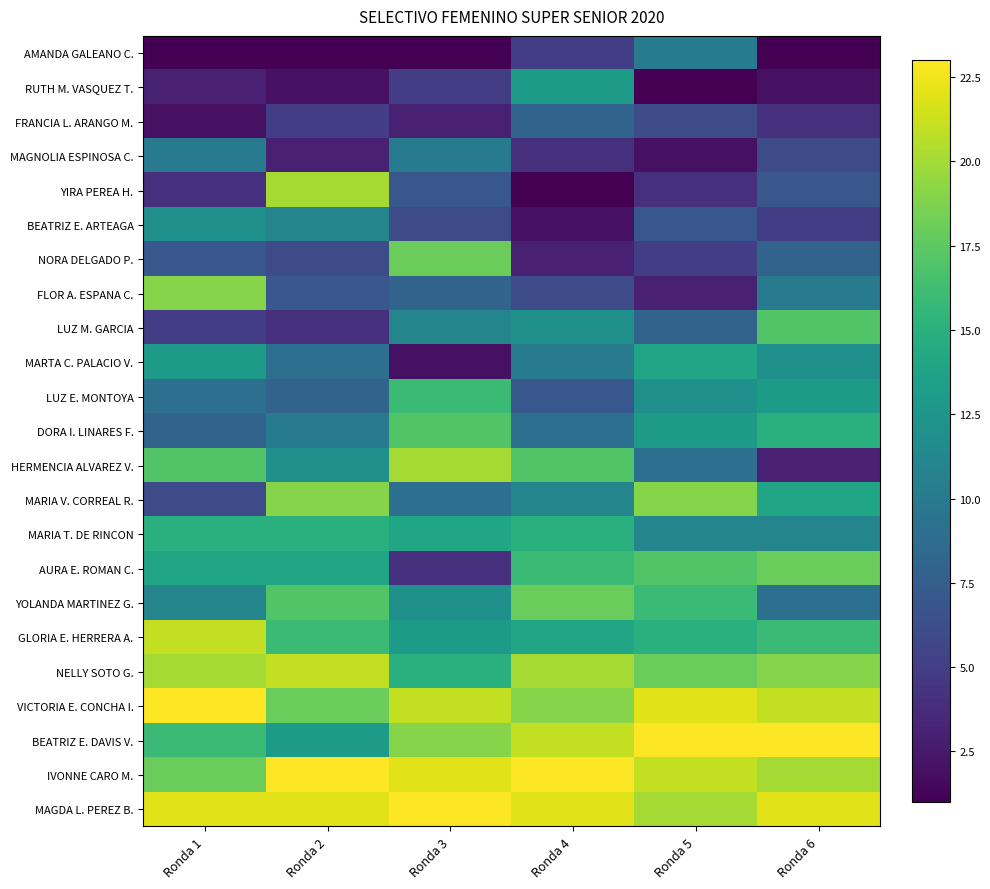

Reading left to right, list all the values displayed in this chart.

AMANDA GALEANO C.: Ronda 1=1	Ronda 2=1	Ronda 3=1	Ronda 4=5	Ronda 5=10	Ronda 6=1
RUTH M. VASQUEZ T.: Ronda 1=3	Ronda 2=2	Ronda 3=5	Ronda 4=13	Ronda 5=1	Ronda 6=2
FRANCIA L. ARANGO M.: Ronda 1=2	Ronda 2=5	Ronda 3=3	Ronda 4=8	Ronda 5=6	Ronda 6=4
MAGNOLIA ESPINOSA C.: Ronda 1=10	Ronda 2=3	Ronda 3=10	Ronda 4=4	Ronda 5=2	Ronda 6=6
YIRA PEREA H.: Ronda 1=4	Ronda 2=20	Ronda 3=7	Ronda 4=1	Ronda 5=4	Ronda 6=7
BEATRIZ E. ARTEAGA: Ronda 1=12	Ronda 2=11	Ronda 3=6	Ronda 4=2	Ronda 5=7	Ronda 6=5
NORA DELGADO P.: Ronda 1=7	Ronda 2=6	Ronda 3=18	Ronda 4=3	Ronda 5=5	Ronda 6=8
FLOR A. ESPANA C.: Ronda 1=19	Ronda 2=7	Ronda 3=8	Ronda 4=6	Ronda 5=3	Ronda 6=10
LUZ M. GARCIA: Ronda 1=5	Ronda 2=4	Ronda 3=11	Ronda 4=12	Ronda 5=8	Ronda 6=17
MARTA C. PALACIO V.: Ronda 1=13	Ronda 2=9	Ronda 3=2	Ronda 4=10	Ronda 5=14	Ronda 6=12
LUZ E. MONTOYA: Ronda 1=9	Ronda 2=8	Ronda 3=16	Ronda 4=7	Ronda 5=12	Ronda 6=13
DORA I. LINARES F.: Ronda 1=8	Ronda 2=10	Ronda 3=17	Ronda 4=9	Ronda 5=13	Ronda 6=15
HERMENCIA ALVAREZ V.: Ronda 1=17	Ronda 2=12	Ronda 3=20	Ronda 4=17	Ronda 5=9	Ronda 6=3
MARIA V. CORREAL R.: Ronda 1=6	Ronda 2=19	Ronda 3=9	Ronda 4=11	Ronda 5=19	Ronda 6=14
MARIA T. DE RINCON: Ronda 1=15	Ronda 2=15	Ronda 3=14	Ronda 4=15	Ronda 5=11	Ronda 6=11
AURA E. ROMAN C.: Ronda 1=14	Ronda 2=14	Ronda 3=4	Ronda 4=16	Ronda 5=17	Ronda 6=18
YOLANDA MARTINEZ G.: Ronda 1=11	Ronda 2=17	Ronda 3=12	Ronda 4=18	Ronda 5=16	Ronda 6=9
GLORIA E. HERRERA A.: Ronda 1=21	Ronda 2=16	Ronda 3=13	Ronda 4=14	Ronda 5=15	Ronda 6=16
NELLY SOTO G.: Ronda 1=20	Ronda 2=21	Ronda 3=15	Ronda 4=20	Ronda 5=18	Ronda 6=19
VICTORIA E. CONCHA I.: Ronda 1=23	Ronda 2=18	Ronda 3=21	Ronda 4=19	Ronda 5=22	Ronda 6=21
BEATRIZ E. DAVIS V.: Ronda 1=16	Ronda 2=13	Ronda 3=19	Ronda 4=21	Ronda 5=23	Ronda 6=23
IVONNE CARO M.: Ronda 1=18	Ronda 2=23	Ronda 3=22	Ronda 4=23	Ronda 5=21	Ronda 6=20
MAGDA L. PEREZ B.: Ronda 1=22	Ronda 2=22	Ronda 3=23	Ronda 4=22	Ronda 5=20	Ronda 6=22